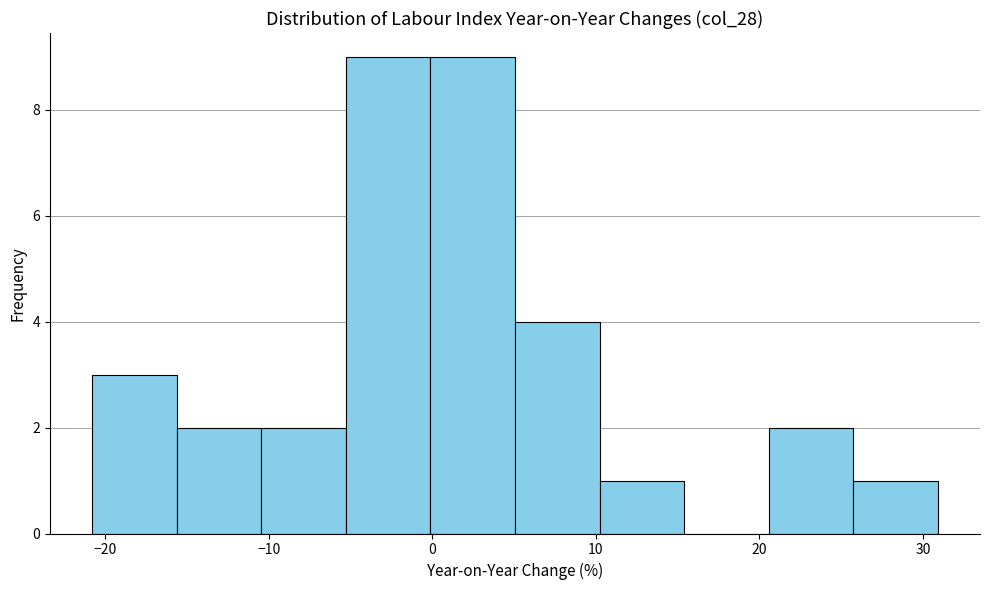

What is the height of the bar covering -5 to 0 on the x-axis? Neither the bar edges nor the heights are printed on the chart, so give them approximately, as read against the axes.

9